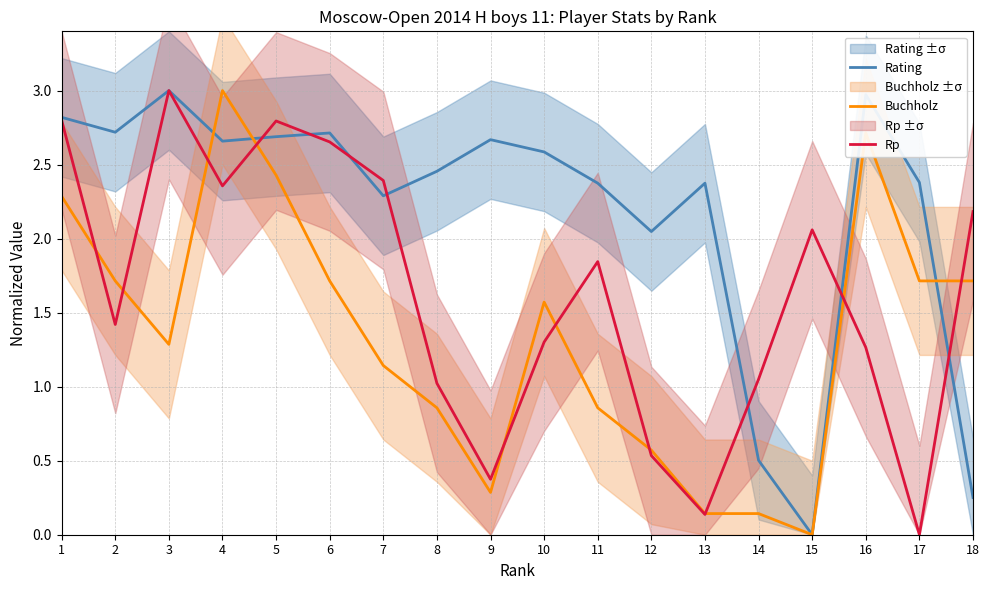

True or false: Rp and Buchholz intersect in this chart.

True